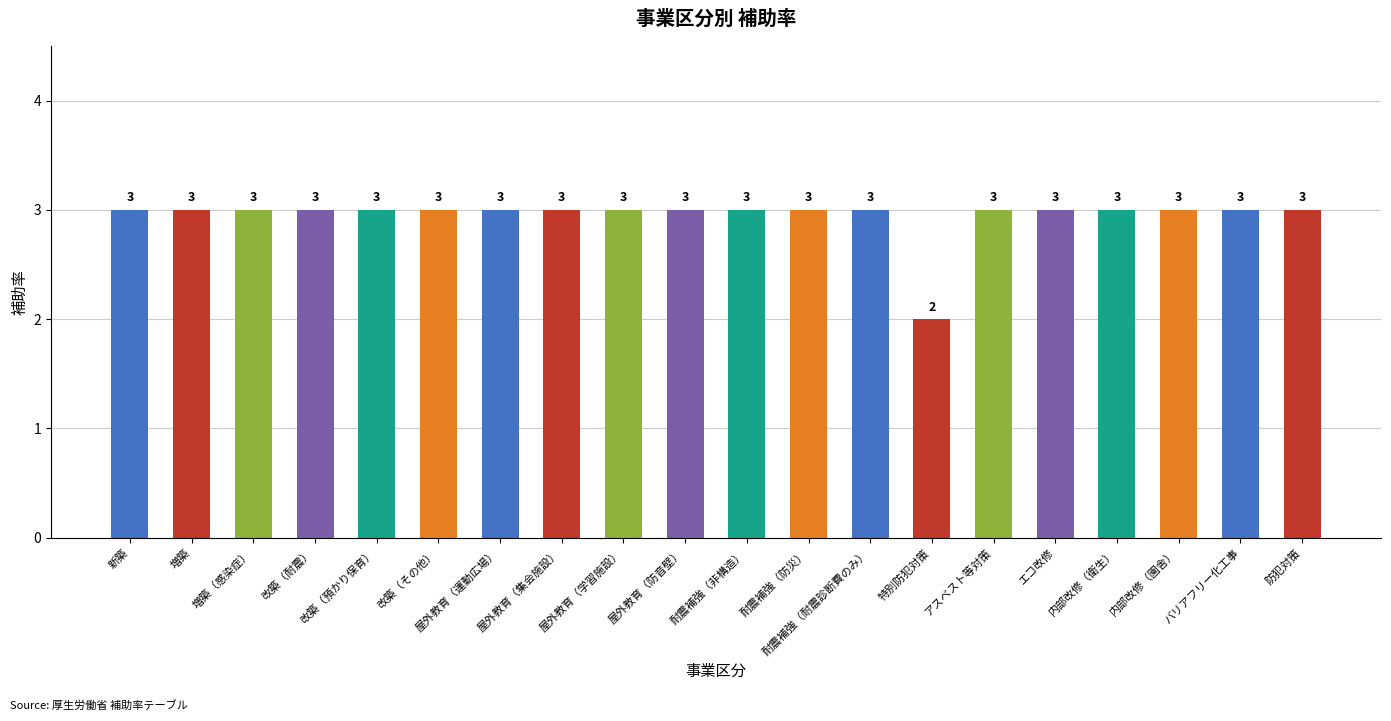

What is the label of the 20th bar from the right?

新築